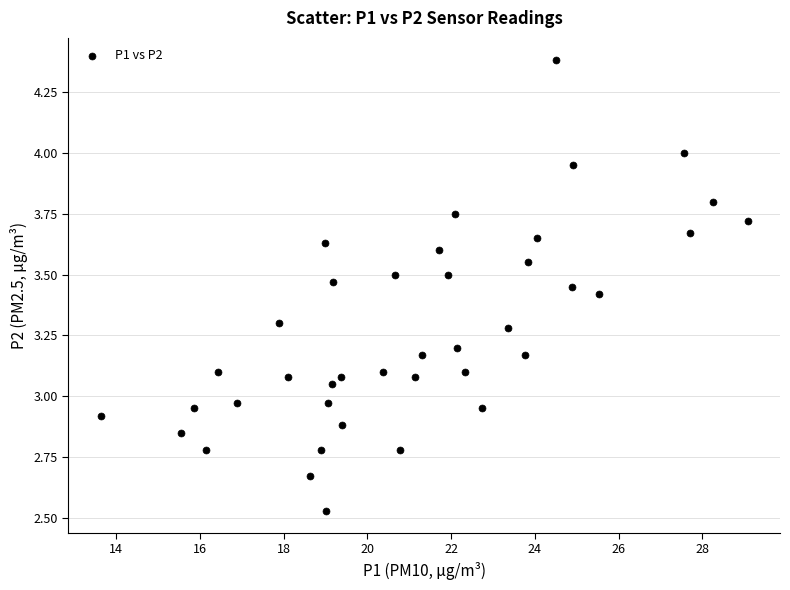

What is the range of X values (max minus min)?

15.4